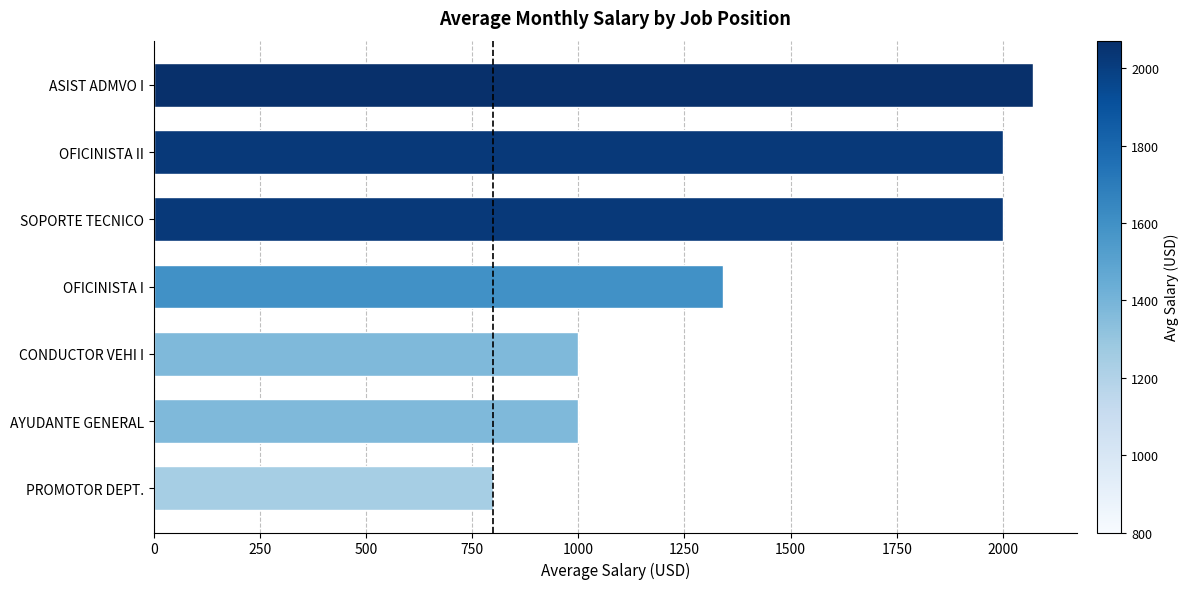

What is the average value?

1459.0